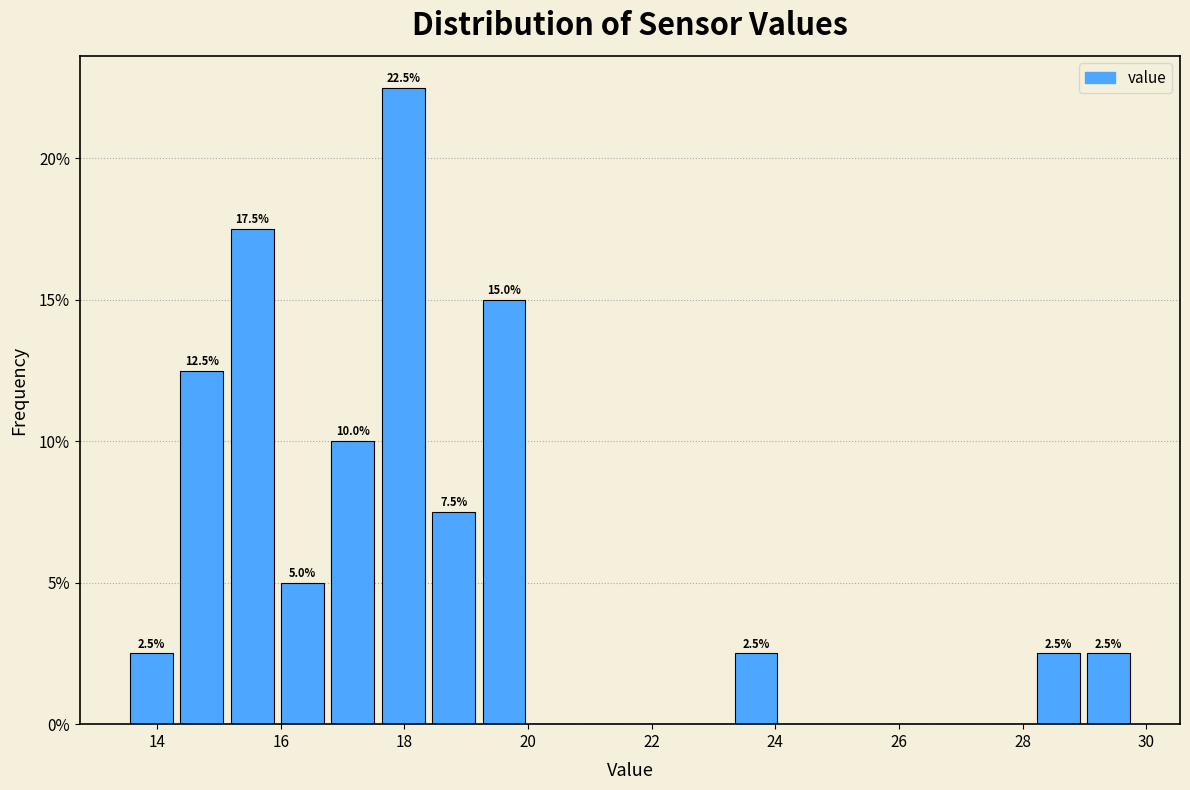

Which range on the x-axis has the tallest bar?

17.6 to 18.4